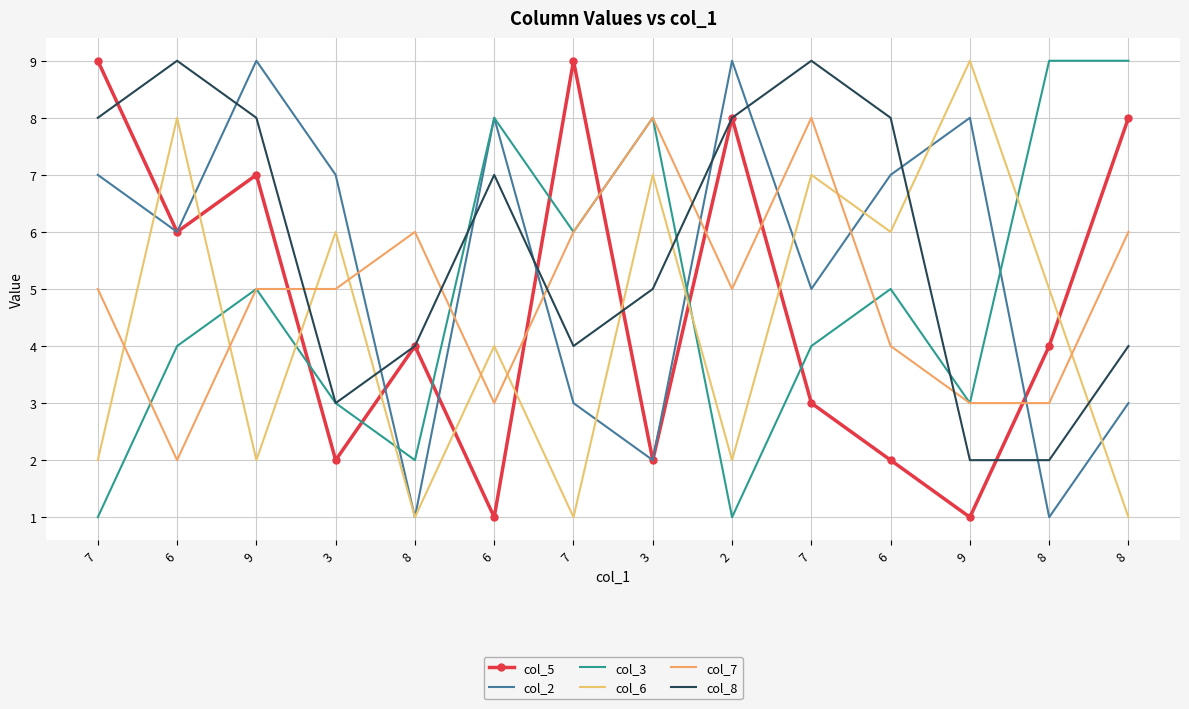

Reading left to right, list all the values displayed in this chart.

col_5: 7=9	6=6	9=7	3=2	8=4	6=1	7=9	3=2	2=8	7=3	6=2	9=1	8=4	8=8
col_2: 7=7	6=6	9=9	3=7	8=1	6=8	7=3	3=2	2=9	7=5	6=7	9=8	8=1	8=3
col_3: 7=1	6=4	9=5	3=3	8=2	6=8	7=6	3=8	2=1	7=4	6=5	9=3	8=9	8=9
col_6: 7=2	6=8	9=2	3=6	8=1	6=4	7=1	3=7	2=2	7=7	6=6	9=9	8=5	8=1
col_7: 7=5	6=2	9=5	3=5	8=6	6=3	7=6	3=8	2=5	7=8	6=4	9=3	8=3	8=6
col_8: 7=8	6=9	9=8	3=3	8=4	6=7	7=4	3=5	2=8	7=9	6=8	9=2	8=2	8=4